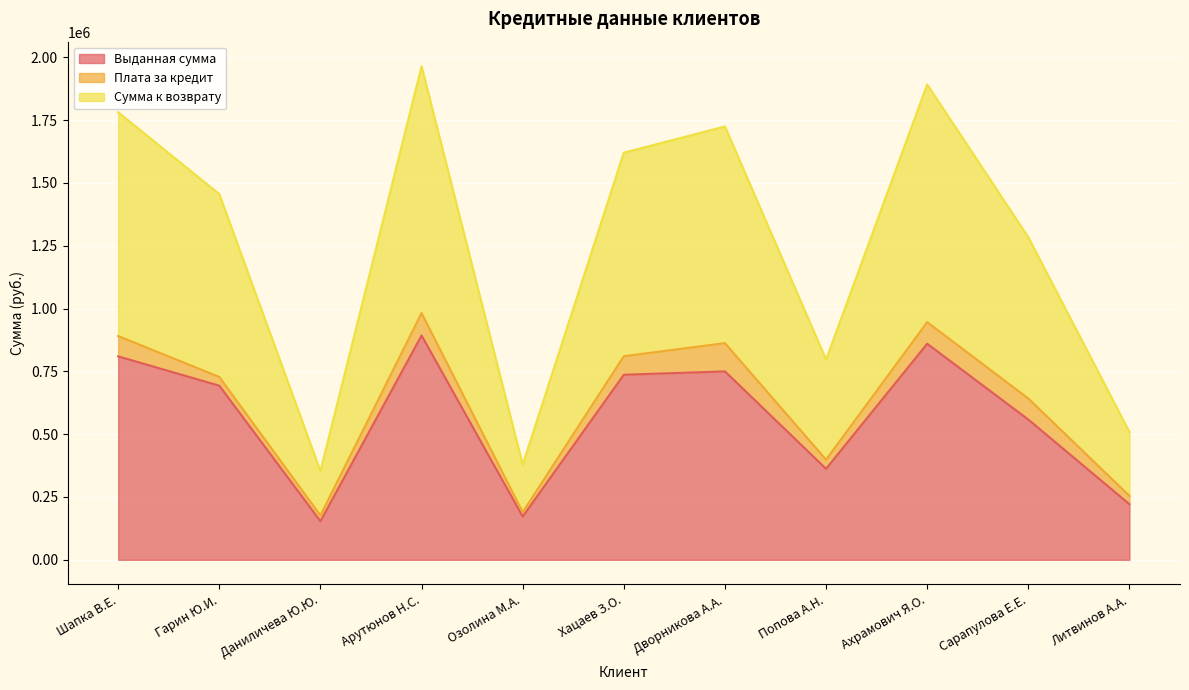

True or false: Сумма к возврату has a value of 590193.9 at Арутюнов Н.С..

False